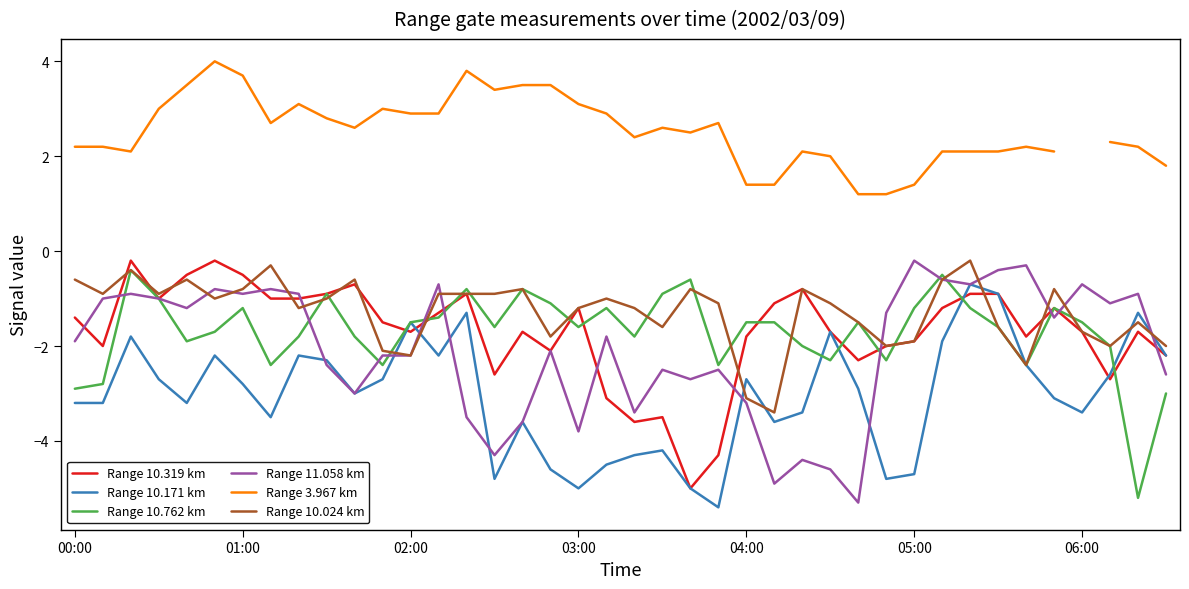

Which category has the lowest value in the Range 3.967 km series?

28